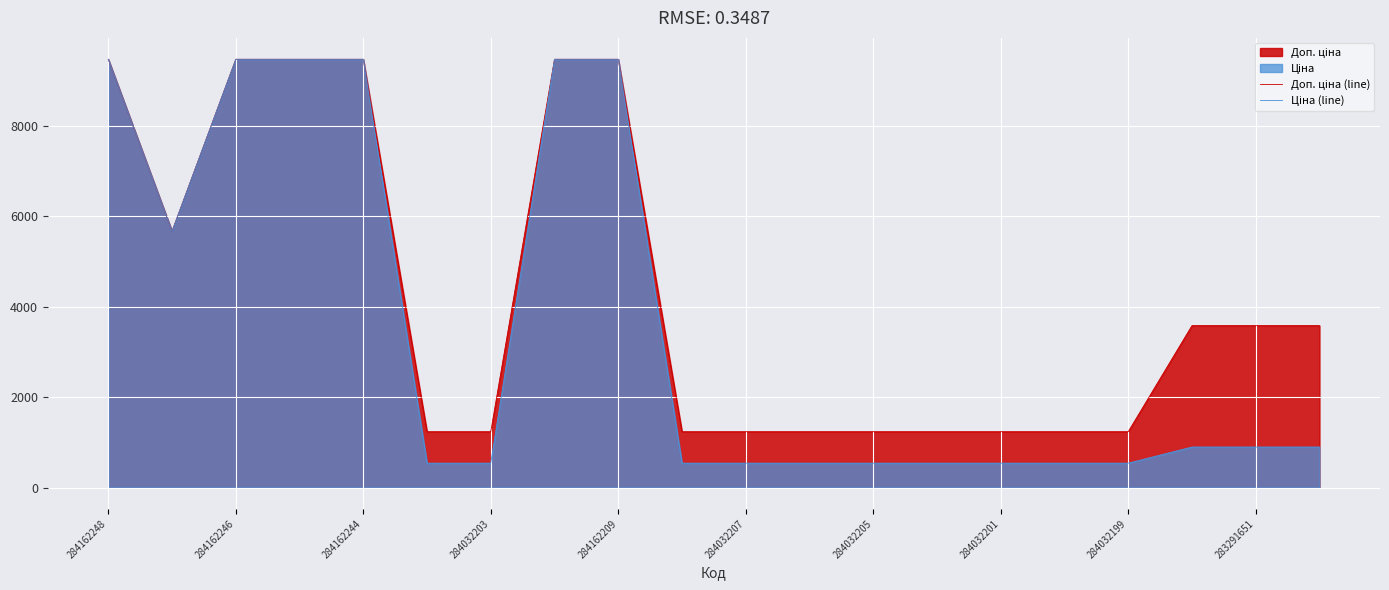

How many lines are shown in the chart?

2